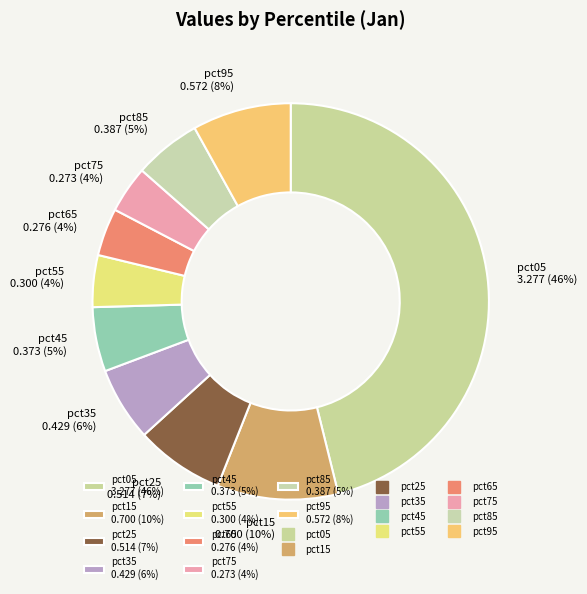

Does pct05 represent more than half of the total?

No